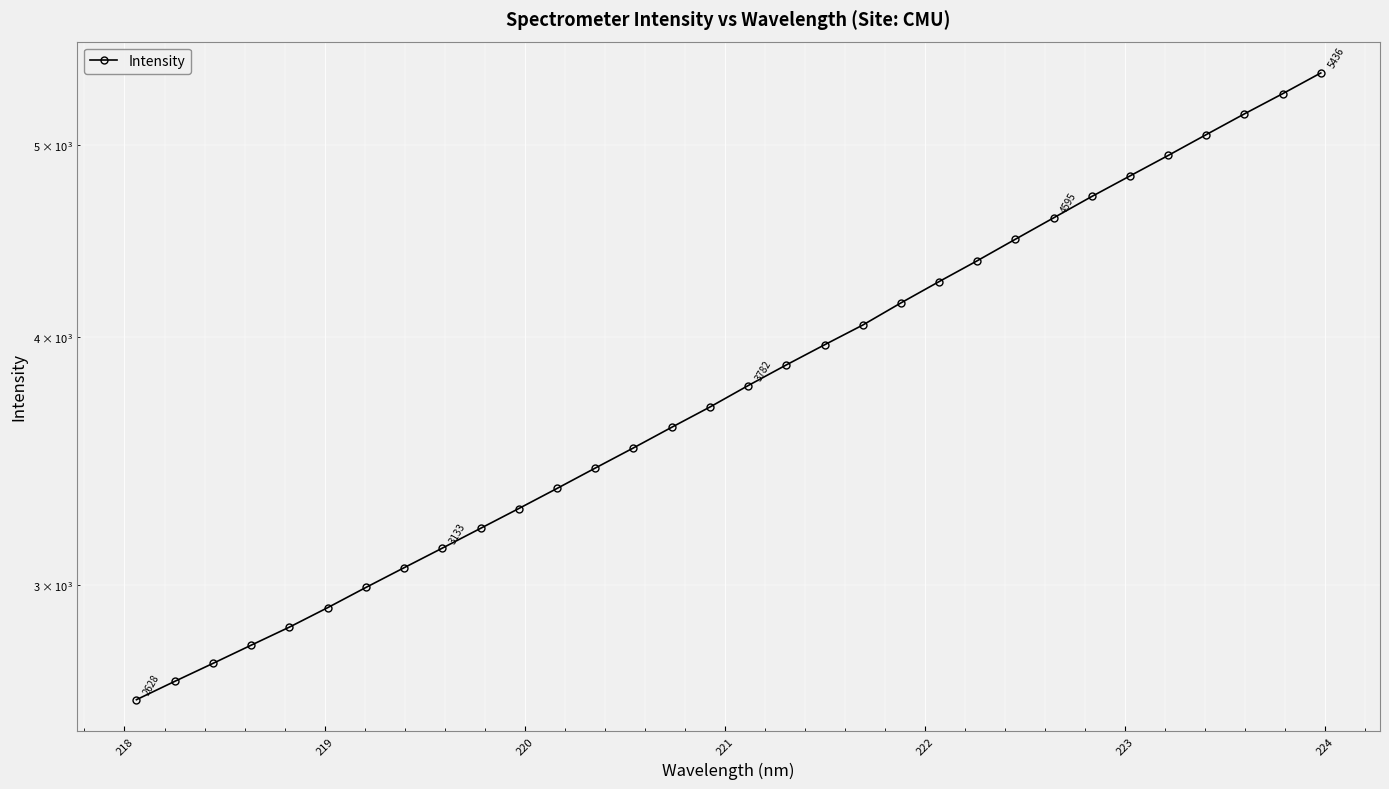

How many values are below 3782?

16